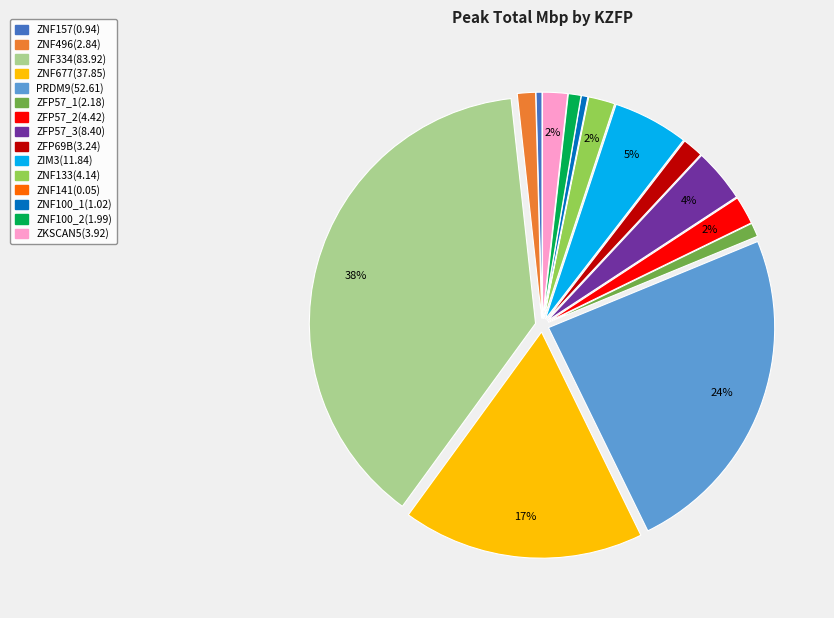

Does ZNF100_1 account for over 50% of the chart?

No